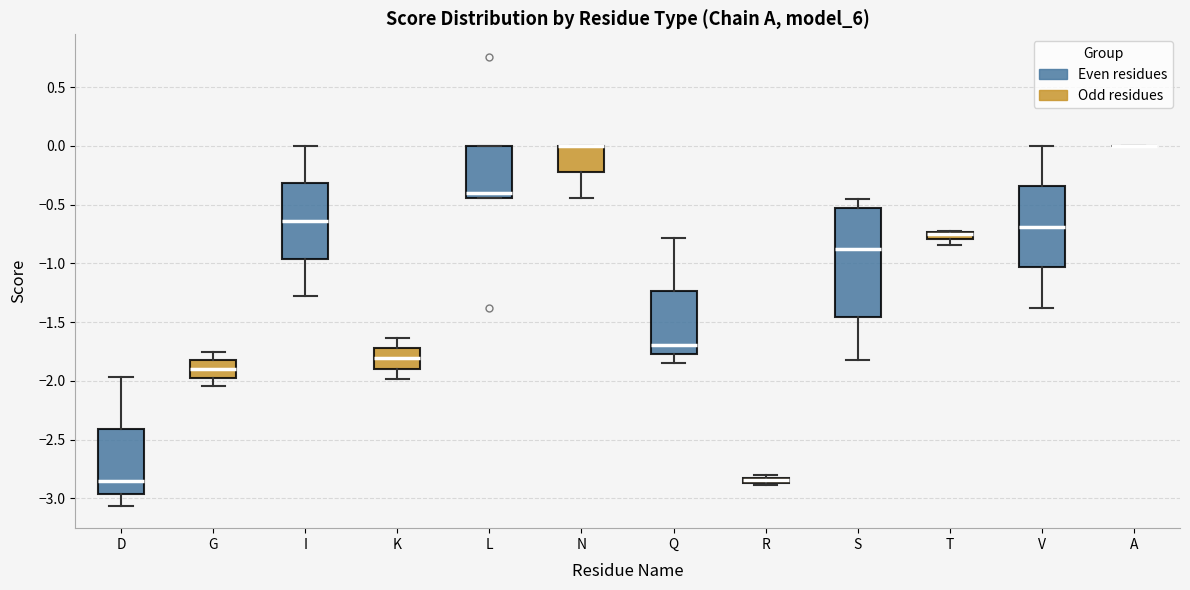

Where is the lower edge of the box for T on the y-axis? The values are not printed on the chart, so give them approximately, as read against the axis.

-0.80